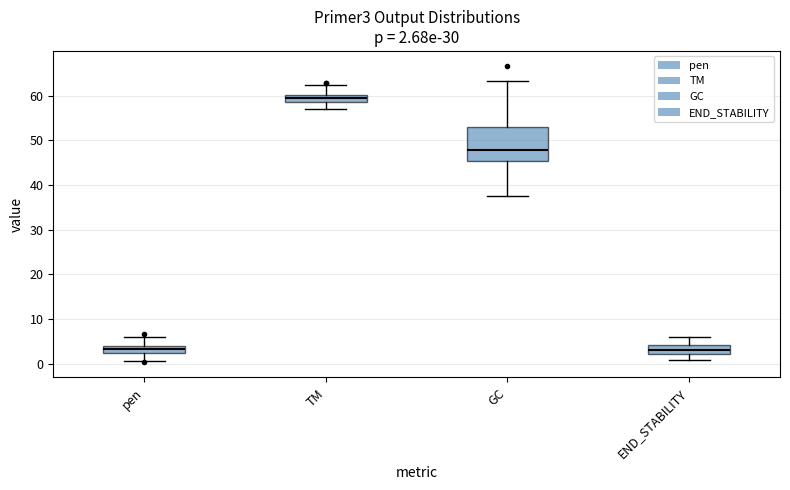

Which box is the tallest, from its lower edge to its upper edge?

GC